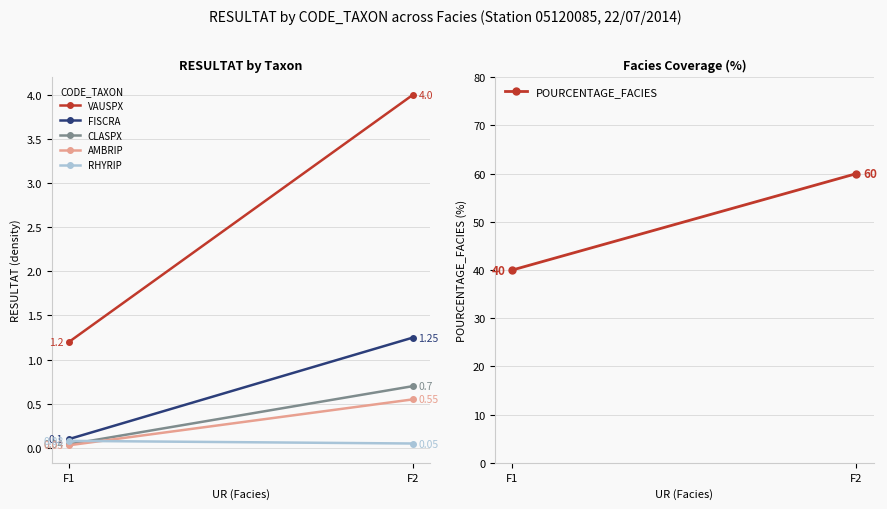

Reading left to right, list all the values displayed in this chart.

VAUSPX: F1=1.2	F2=4.0
FISCRA: F1=0.1	F2=1.2
CLASPX: F1=0.0	F2=0.7
AMBRIP: F1=0.0	F2=0.6
RHYRIP: F1=0.1	F2=0.1
POURCENTAGE_FACIES: F1=40.0	F2=60.0